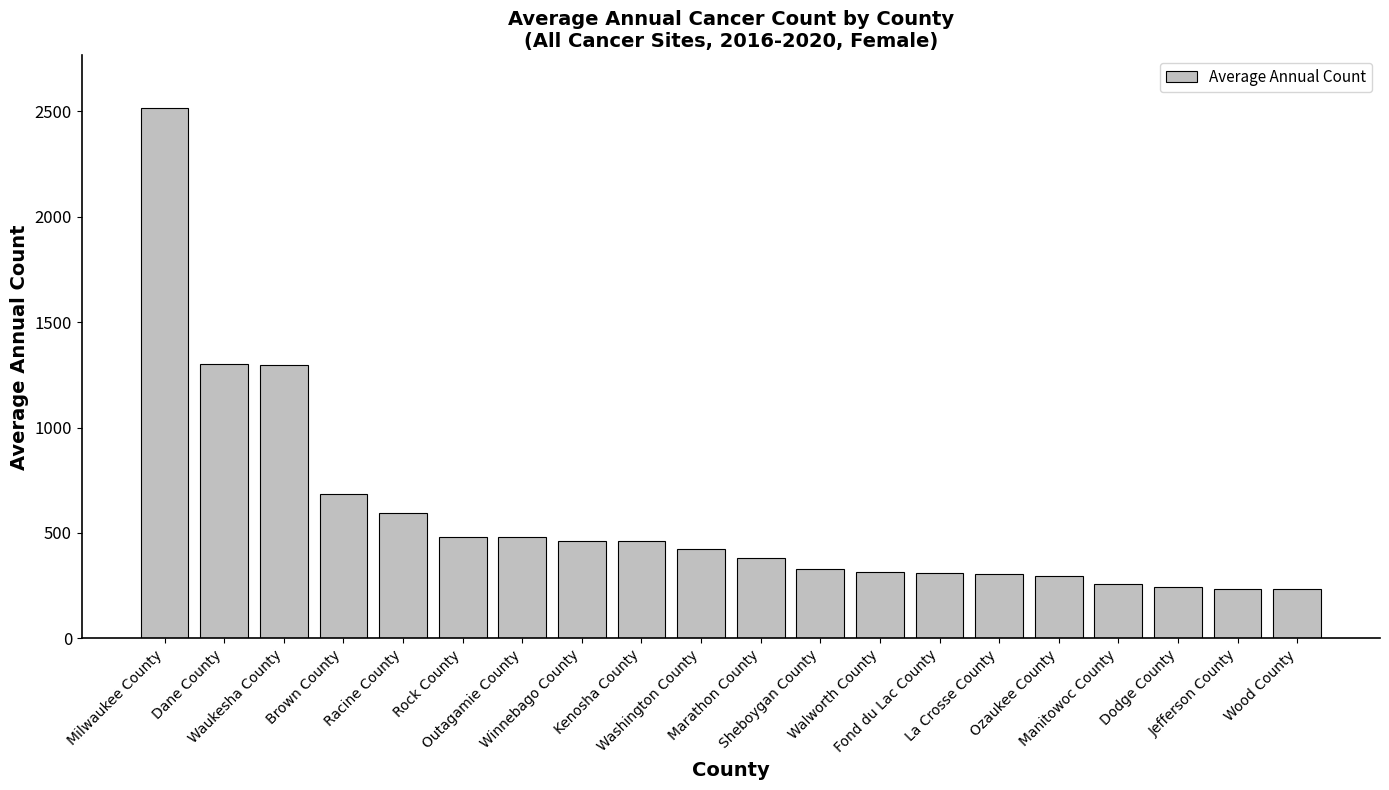

What is the change in value from Walworth County to Dodge County?

-75